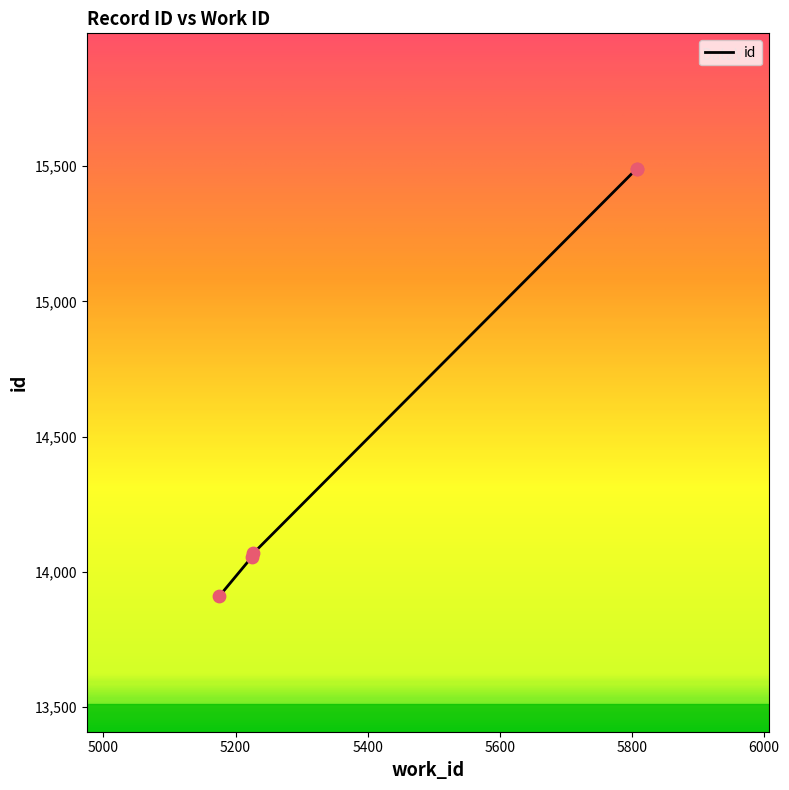

What is the ratio of the value at 5175 to the value at 5807?

0.9